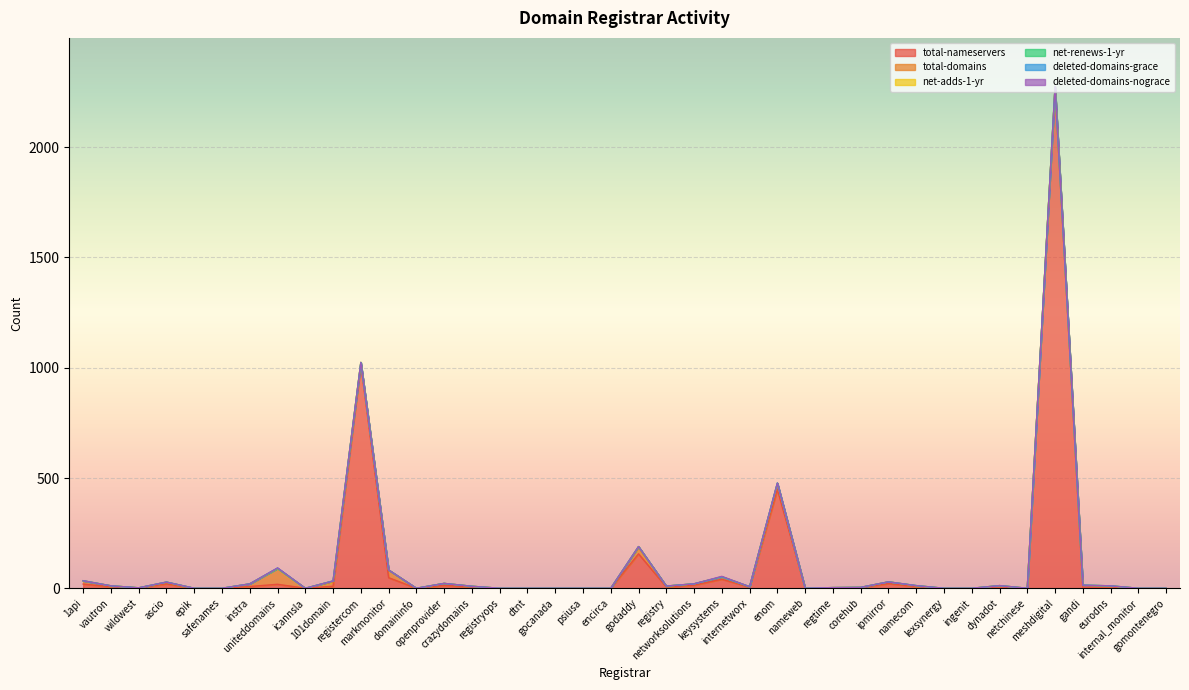

At which category does deleted-domains-nograce reach its first local peak?

keysystems